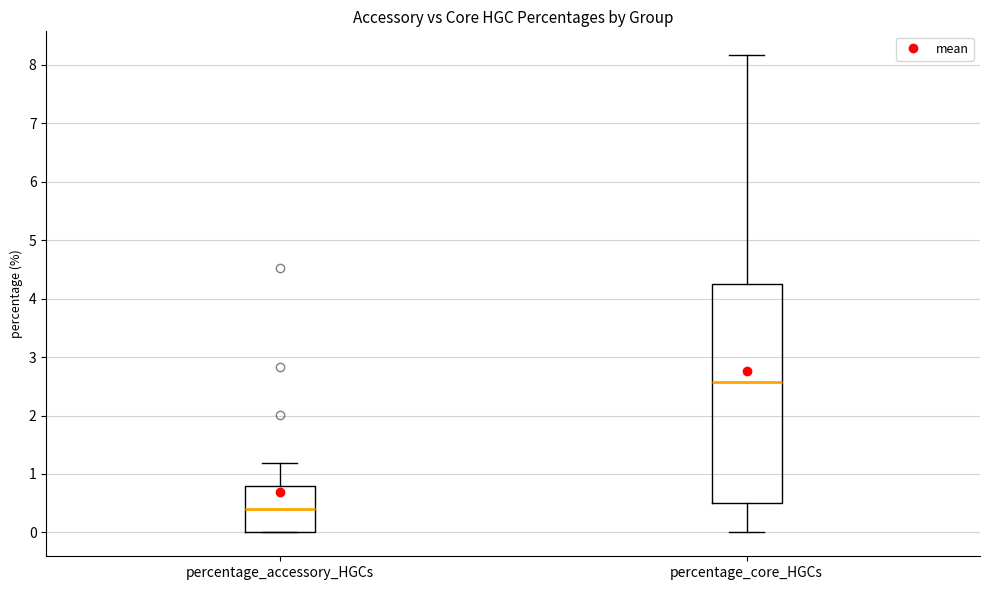

Where does the upper whisker of the box for percentage_accessory_HGCs end on the y-axis? The values are not printed on the chart, so give them approximately, as read against the axis.

1.2